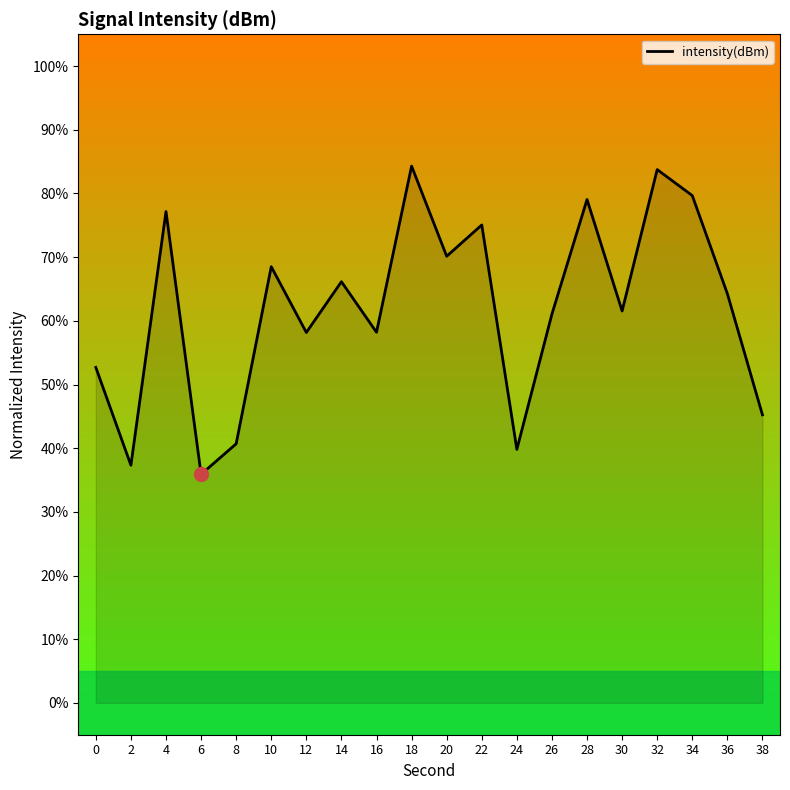

Approximately how many times larger is the value at 22 compared to 28?

0.9